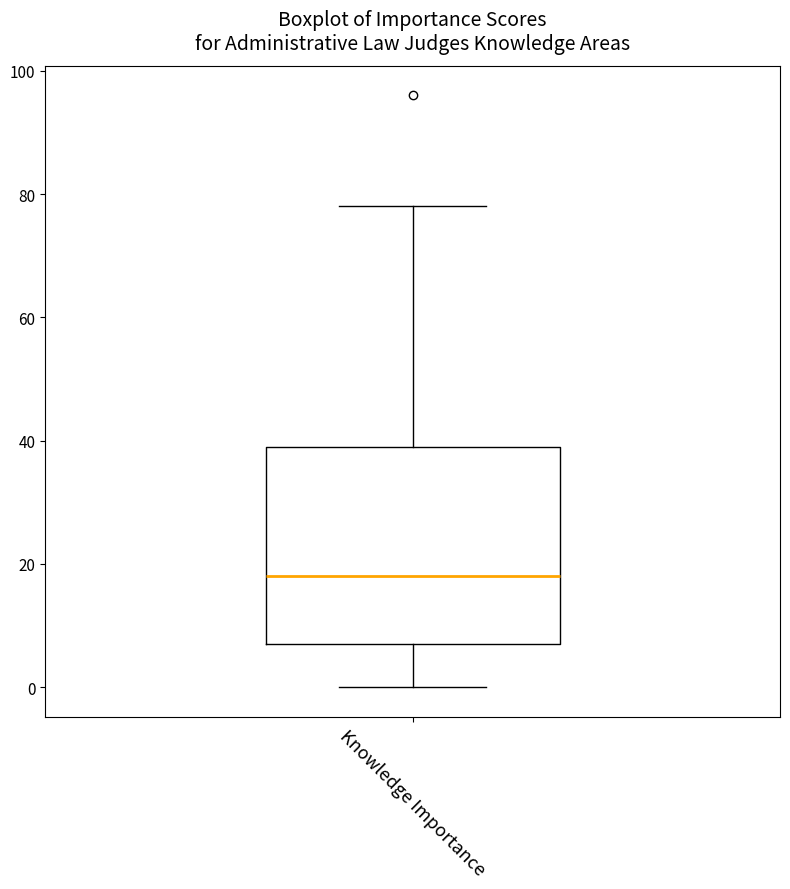

Read this box plot against the y-axis: the position of the median line, the range covered by the box, and the ends of both whiskers. The values are not printed on the chart, so give them approximately, as read against the axis.

median 18, box 8 to 40, whiskers 0 to 78